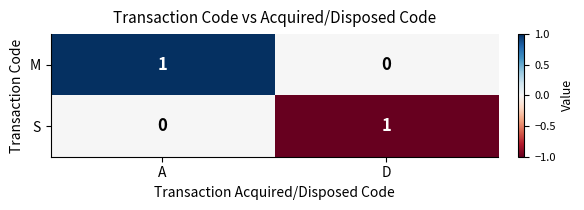

List the labels in order of M value, largest first.

A, D